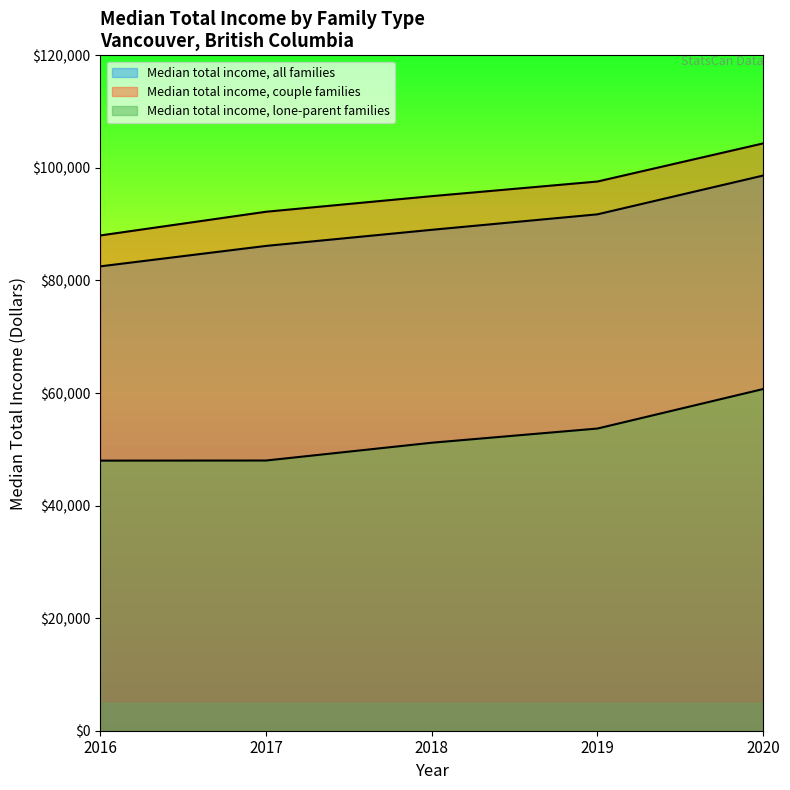

What are all the series names shown in the legend?

Median total income, all families, Median total income, couple families, Median total income, lone-parent families